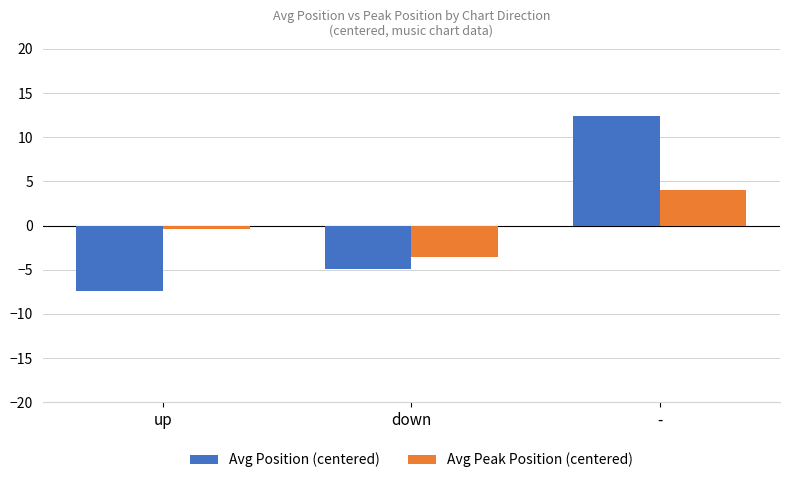

Which series changed the most between up and -?

Avg Position (centered)